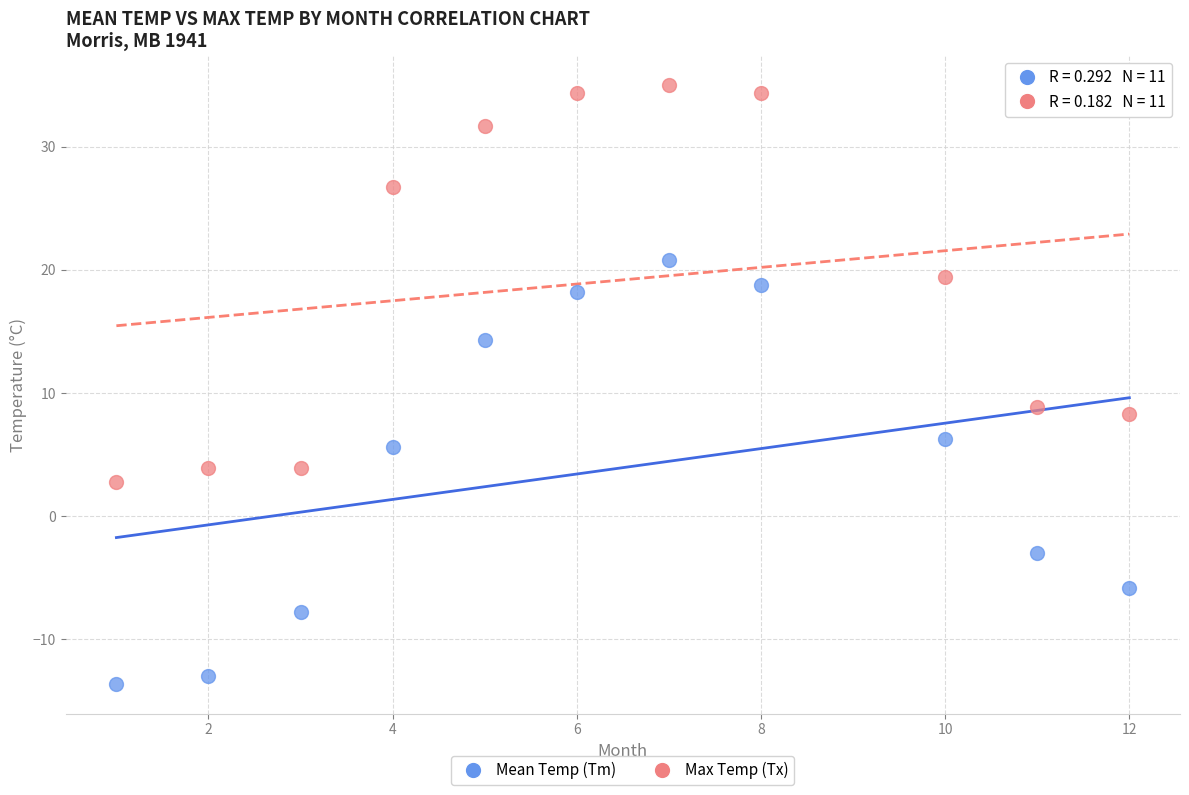

Across all data points, what is the range of Y values (max minus min)?

48.6